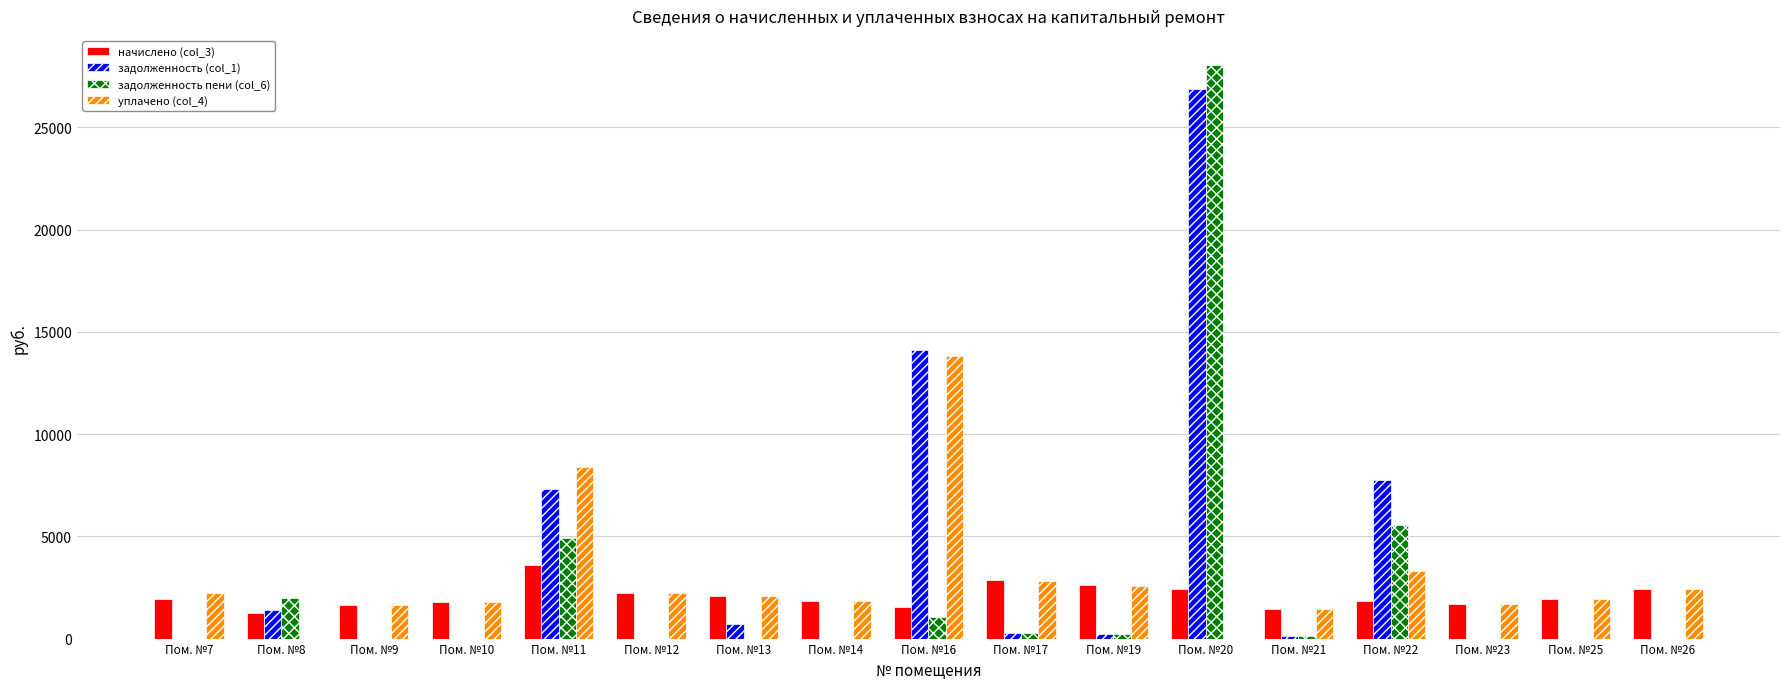

How many series are shown in this chart?

4